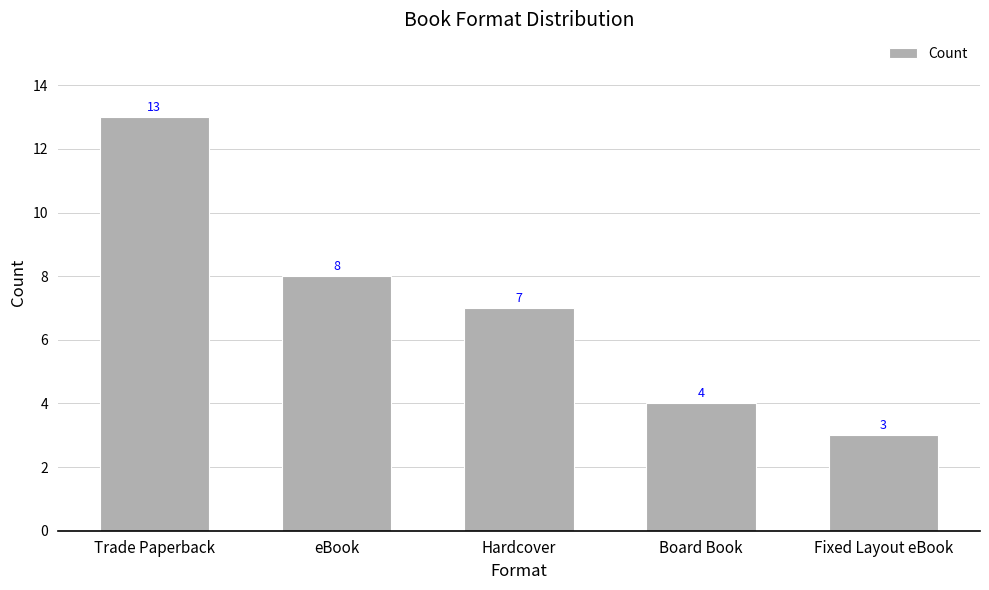

At which label is the value closest to 8?

eBook